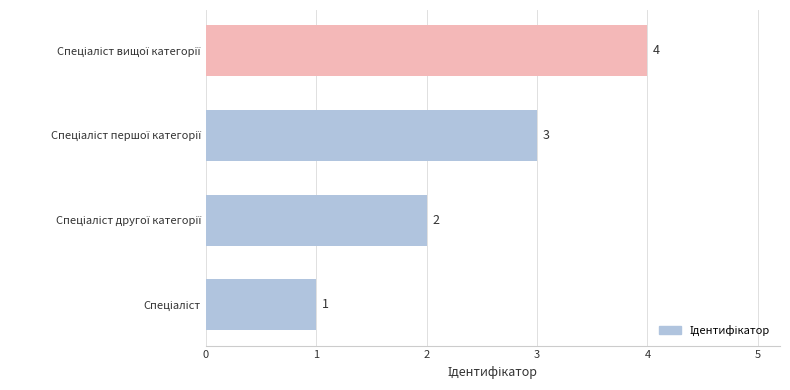

How many data points are less than 3?

2